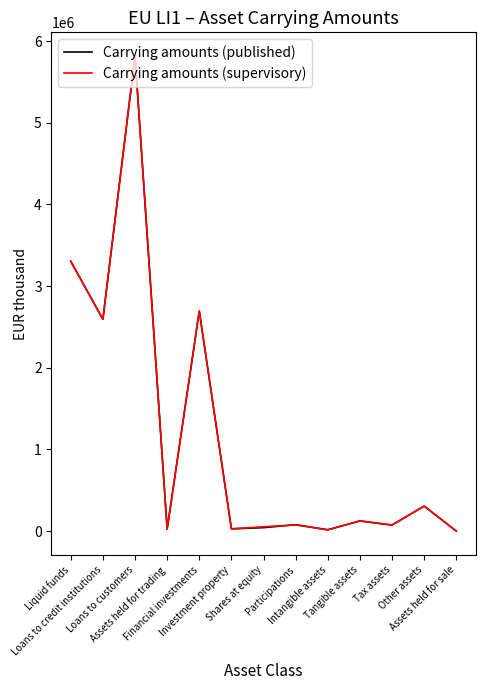

True or false: Carrying amounts (supervisory) has a value of 3303819 at Liquid funds.

True